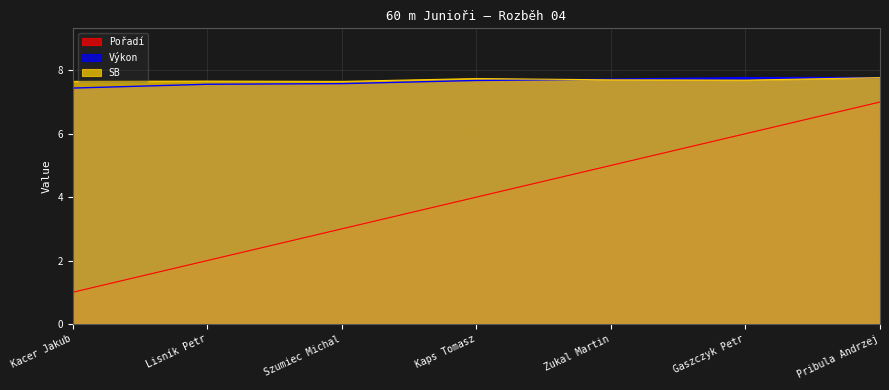

What is the lowest value of the Pořadí series?

1.0